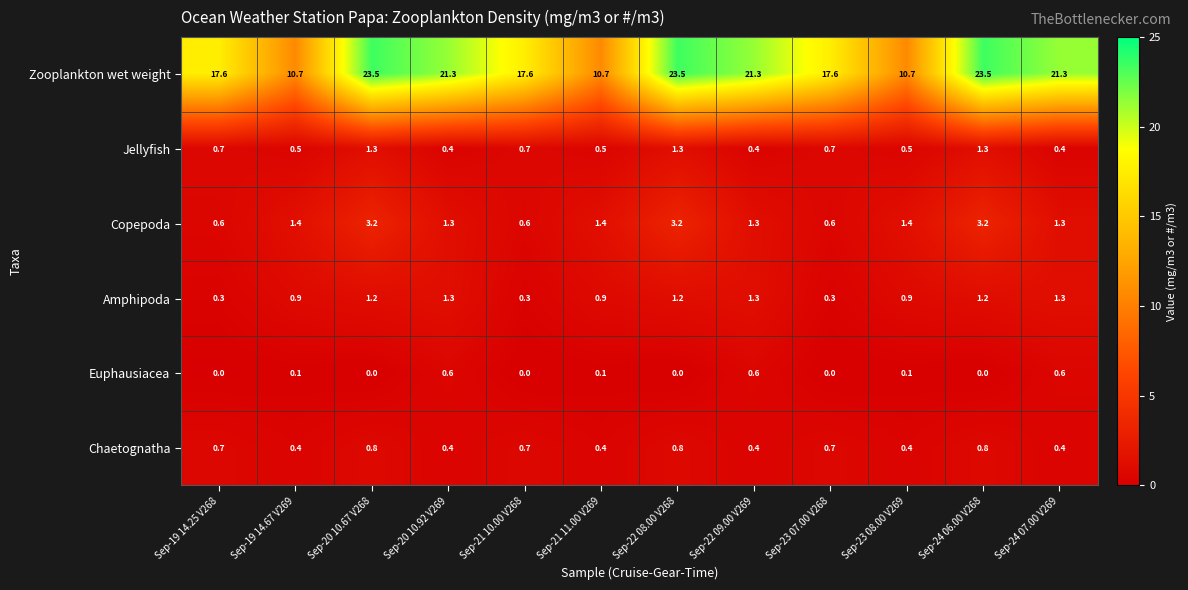

Rank the series at Sep-20 10.67 V268 from lowest to highest value.

Euphausiacea, Chaetognatha, Amphipoda, Jellyfish, Copepoda, Zooplankton wet weight